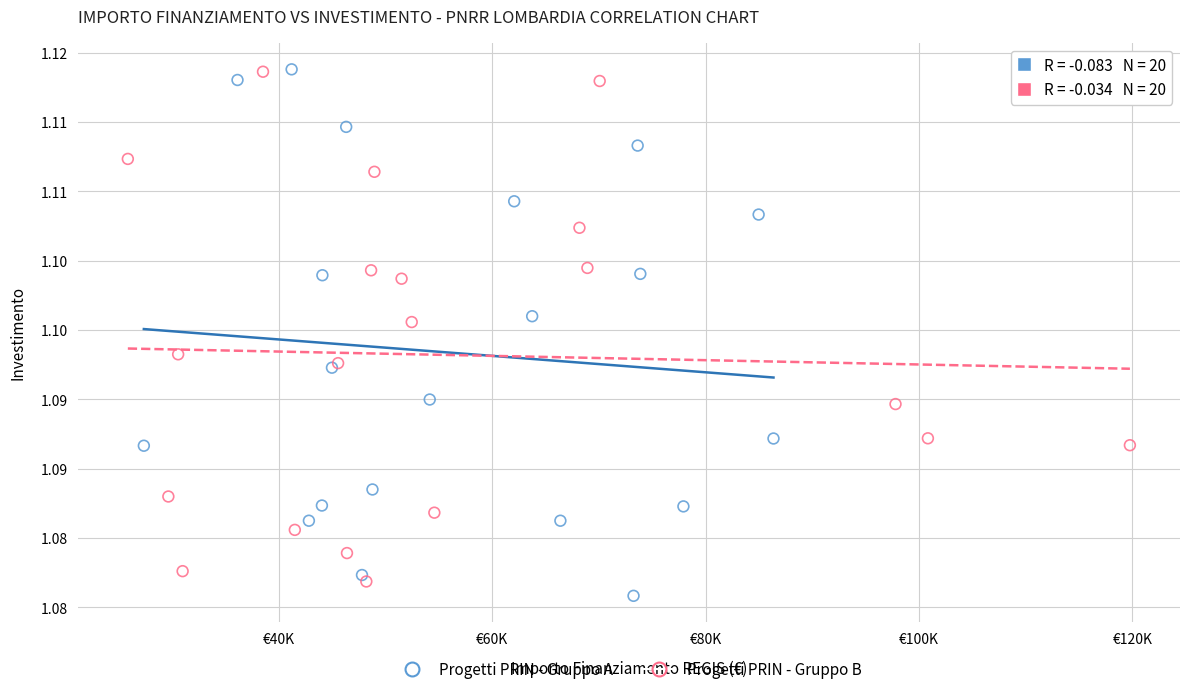

What are all the series names shown in the legend?

Progetti PRIN - Gruppo A, Progetti PRIN - Gruppo B